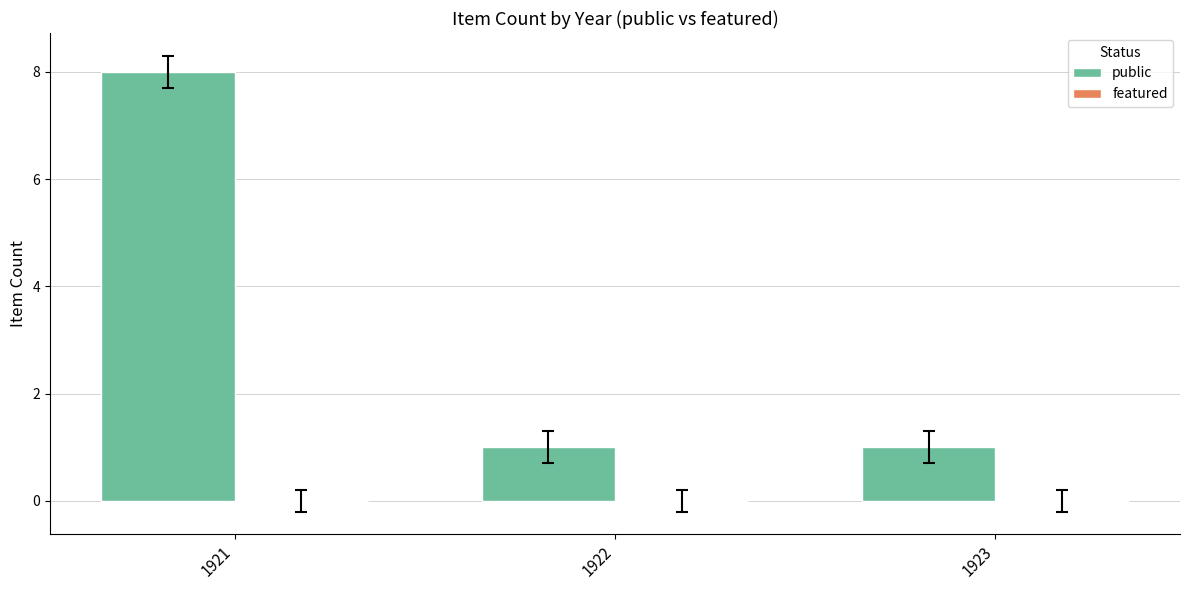

Between 1921 and 1922, which is larger?

1921